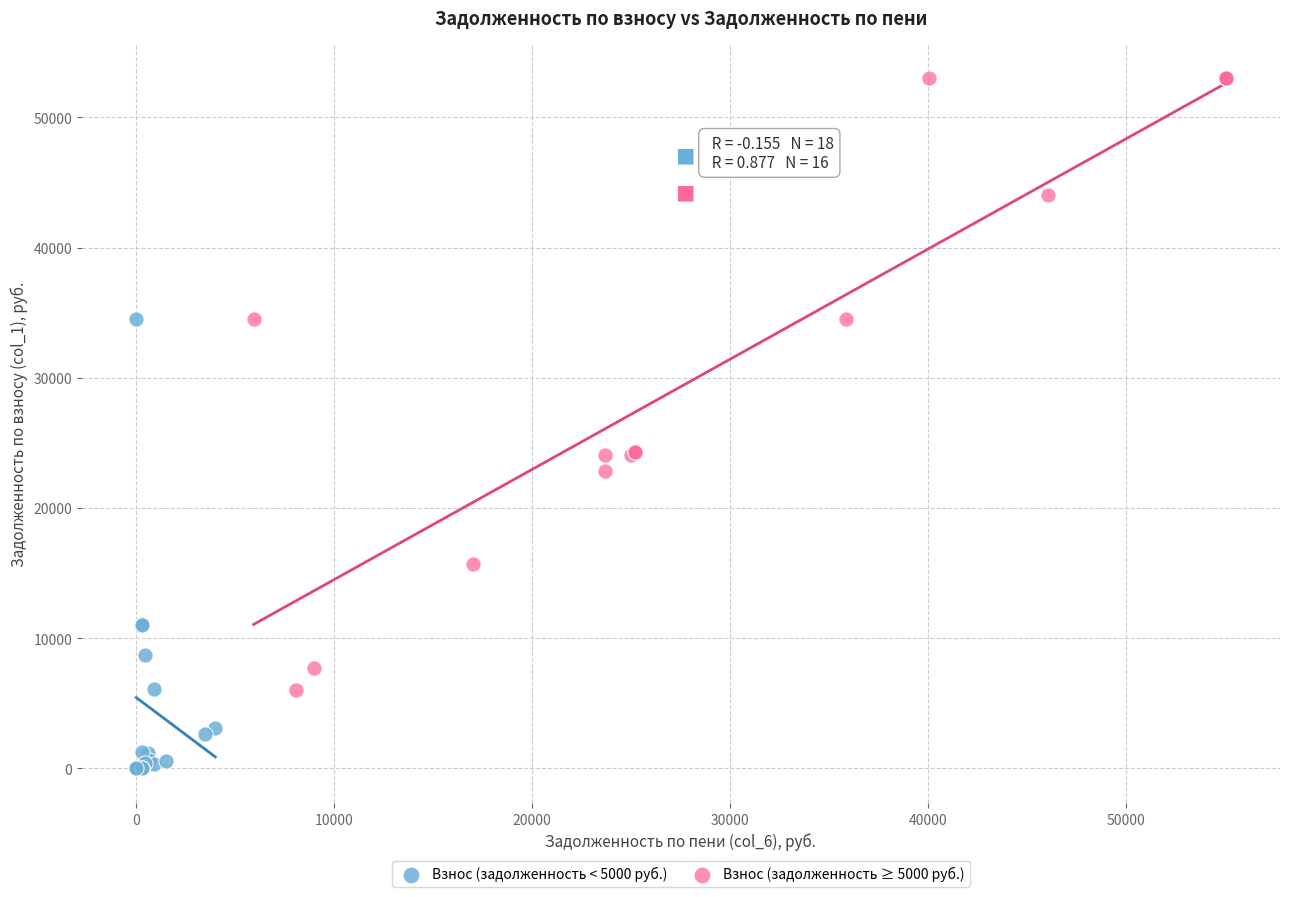

Which series reaches the maximum Y coordinate?

Взнос (задолженность ≥ 5000 руб.)